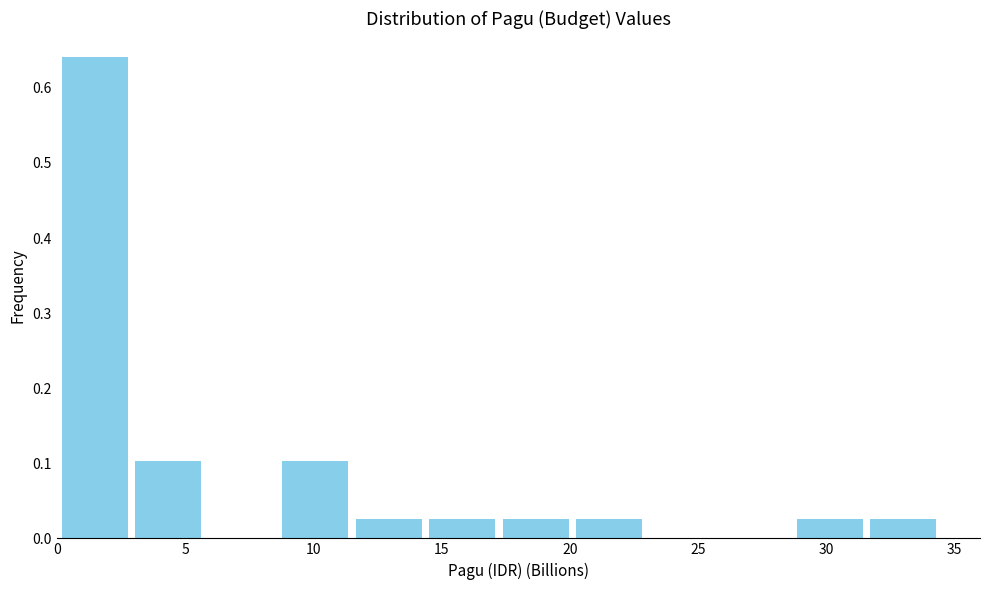

Reading left to right, list every bar in this chart as the range it spans on the x-axis followed by its height. Neither the bar edges nor the heights are printed on the chart, so give them approximately, as read against the axes.

0.0 to 3.0: 0.64
3.0 to 6.0: 0.10
6.0 to 8.5: 0
8.5 to 11.5: 0.10
11.5 to 14.5: 0.03
14.5 to 17.0: 0.03
17.0 to 20.0: 0.03
20.0 to 23.0: 0.03
23.0 to 26.0: 0
26.0 to 28.5: 0
28.5 to 31.5: 0.03
31.5 to 34.5: 0.03